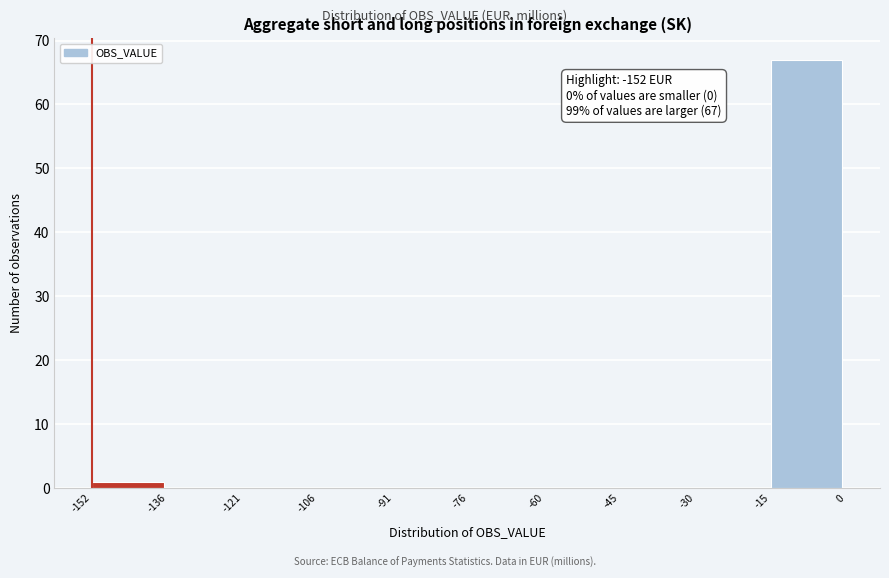

Which range on the x-axis has the tallest bar?

-15 to 0